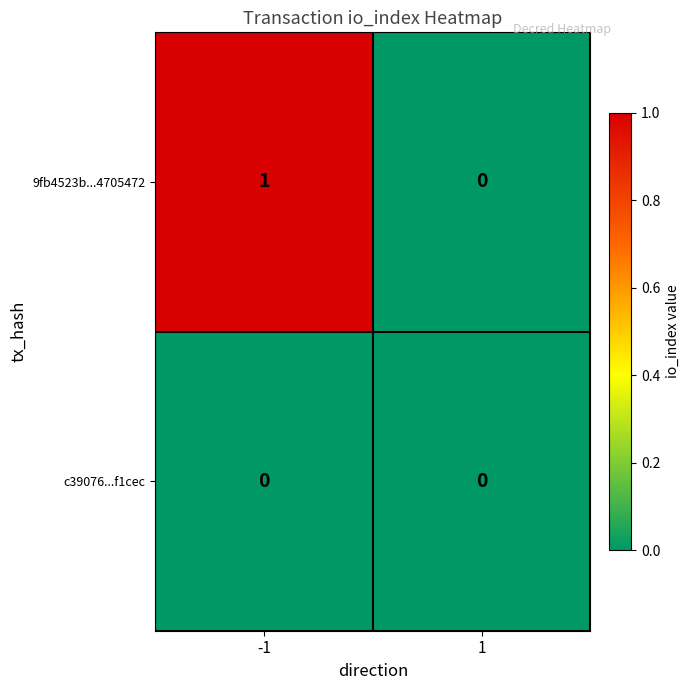

How many distinct data groups are displayed?

2